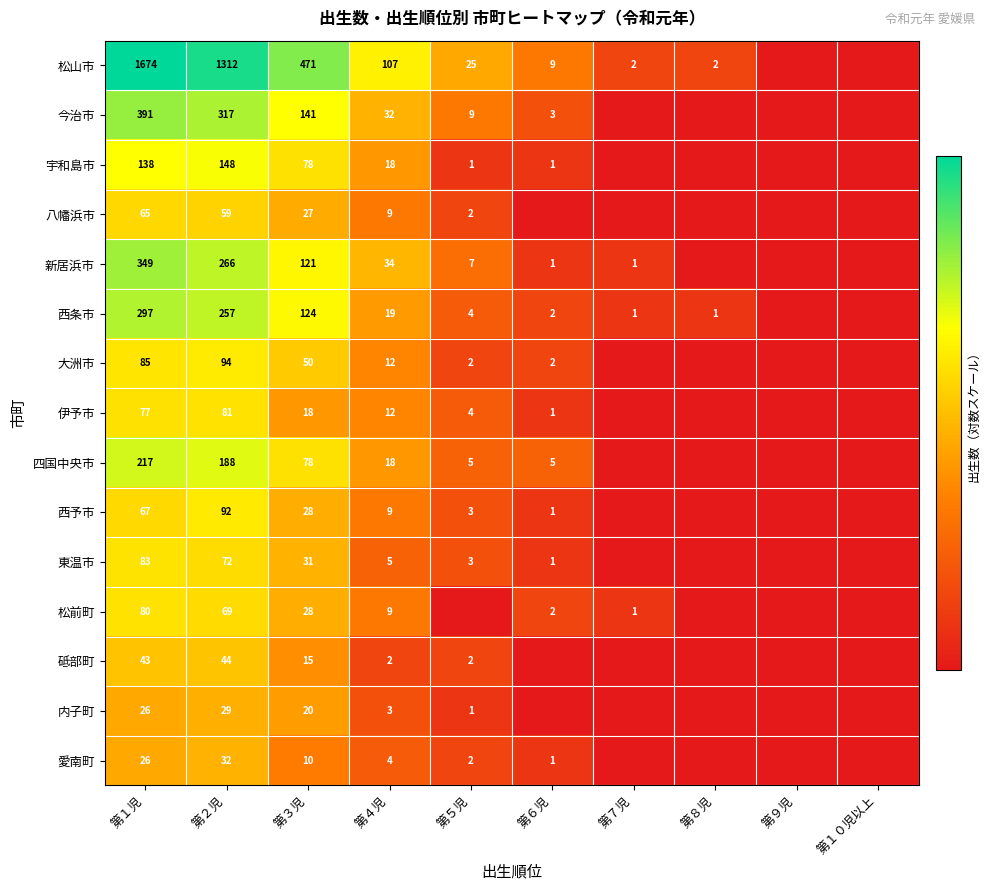

What is the difference between the 八幡浜市 values at 第１児 and 第３児?

38